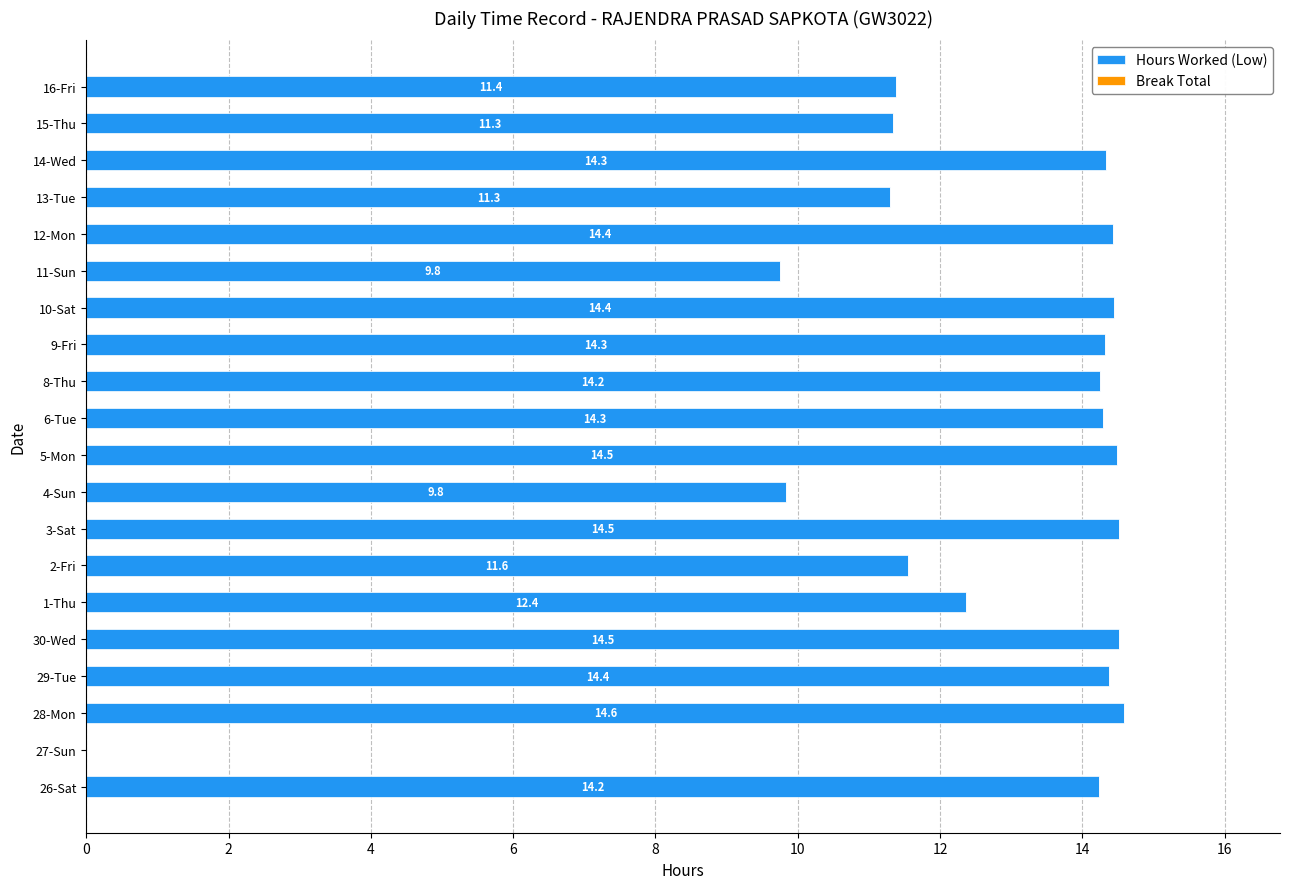

What value does the data have at 16-Fri?

11.4